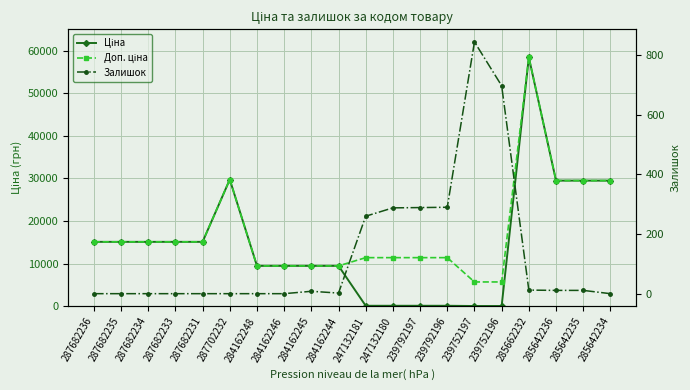

The Залишок series shows 8.0 at 284162245. True or false?

True